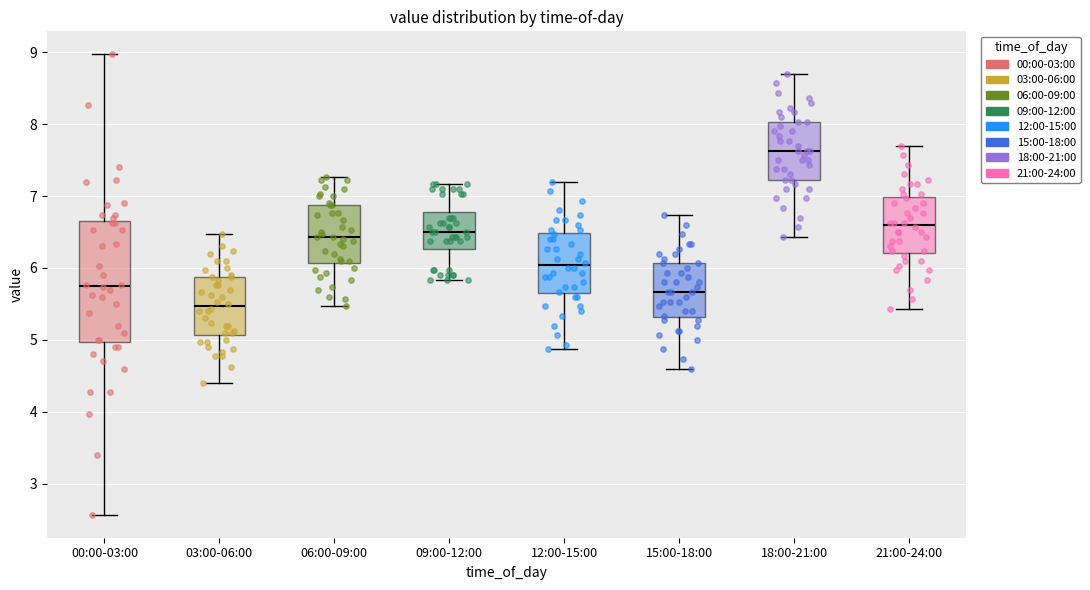

Which box has the lowest median line?

03:00-06:00